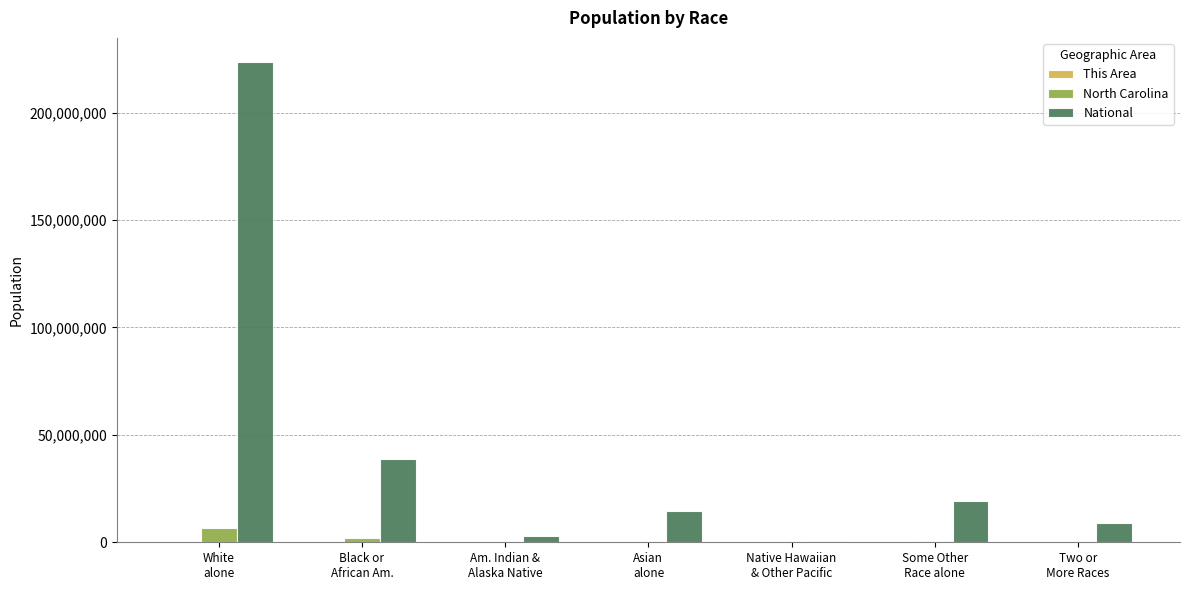

What is the average value of the National series?

44106505